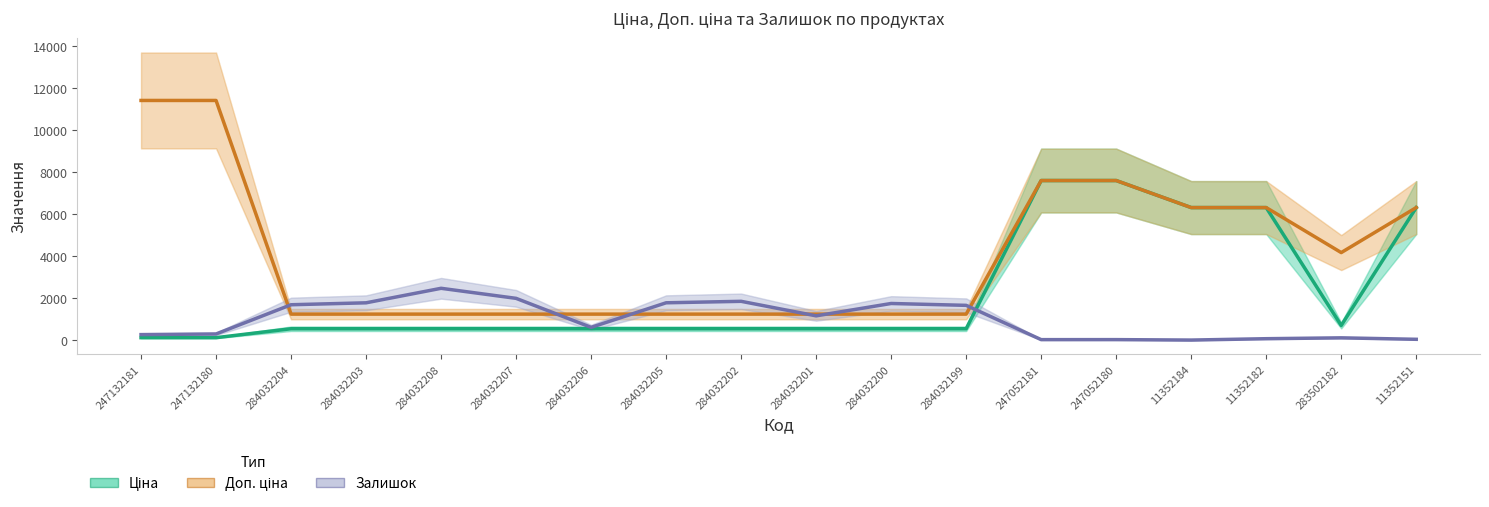

Count the number of data series in this chart.

3